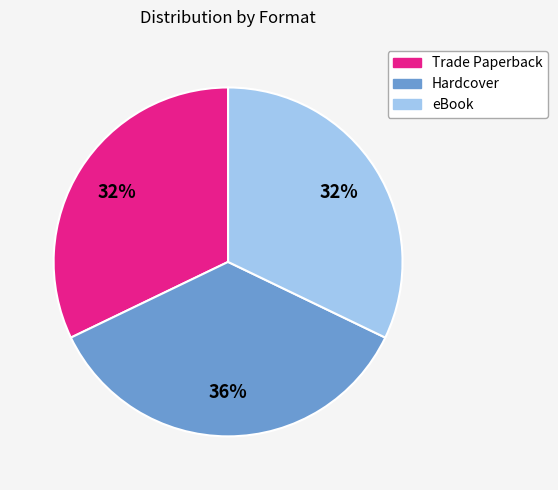

Is eBook the majority of the pie?

No